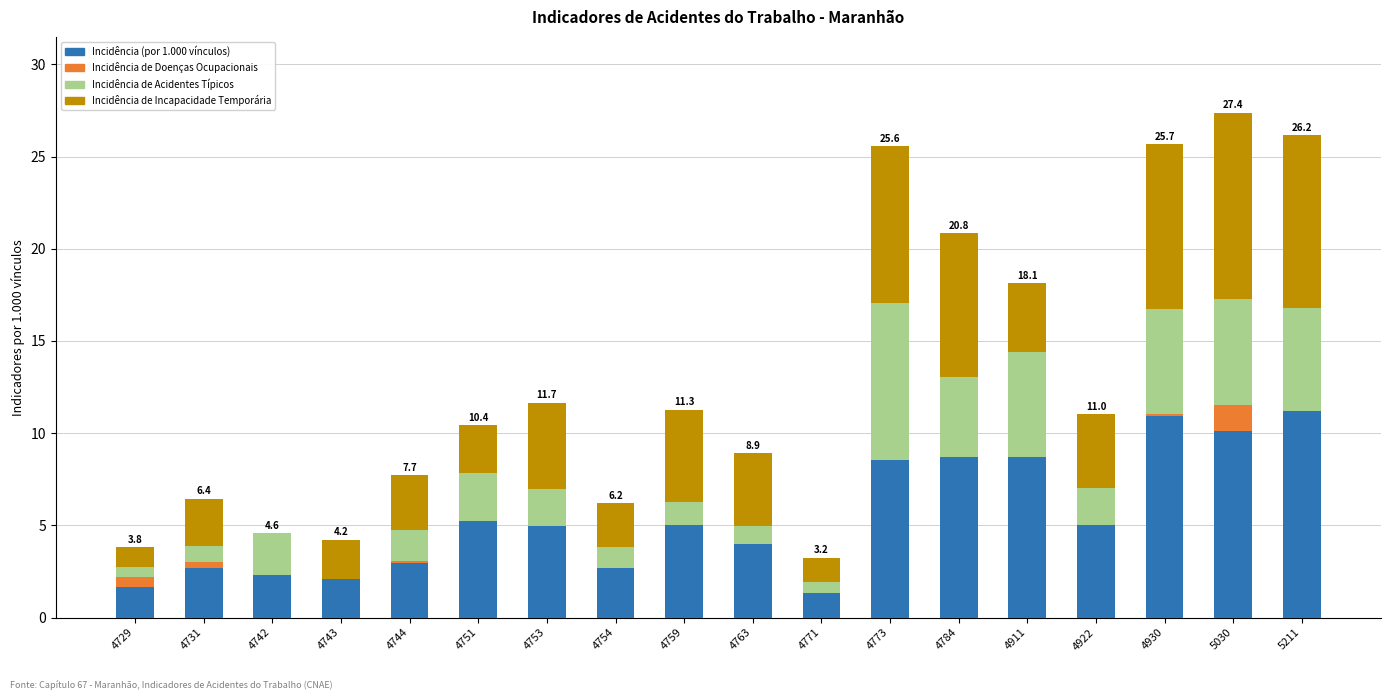

Does the chart contain stacked bars?

Yes